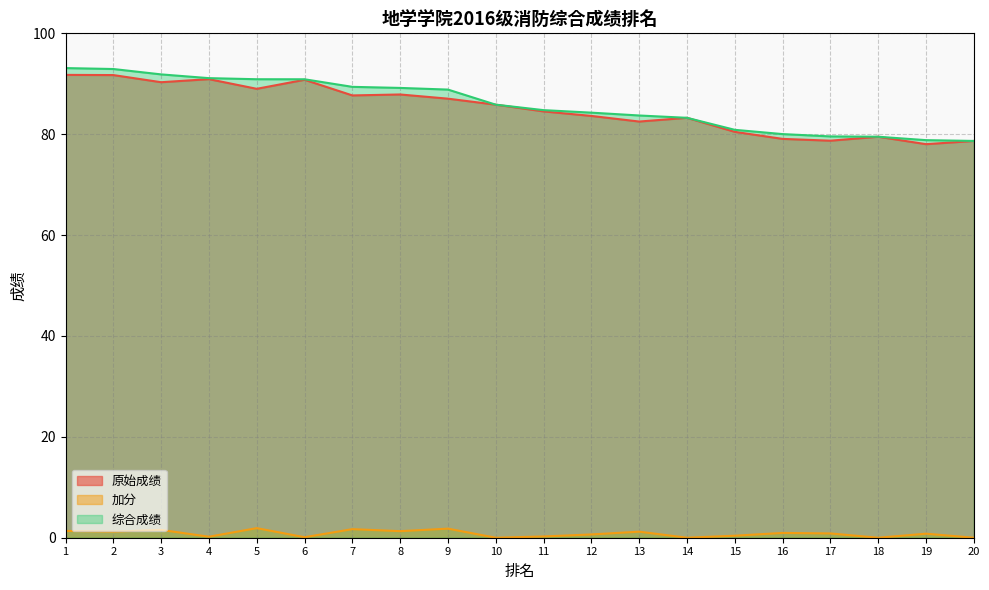

At which label does 加分 reach its minimum?

10